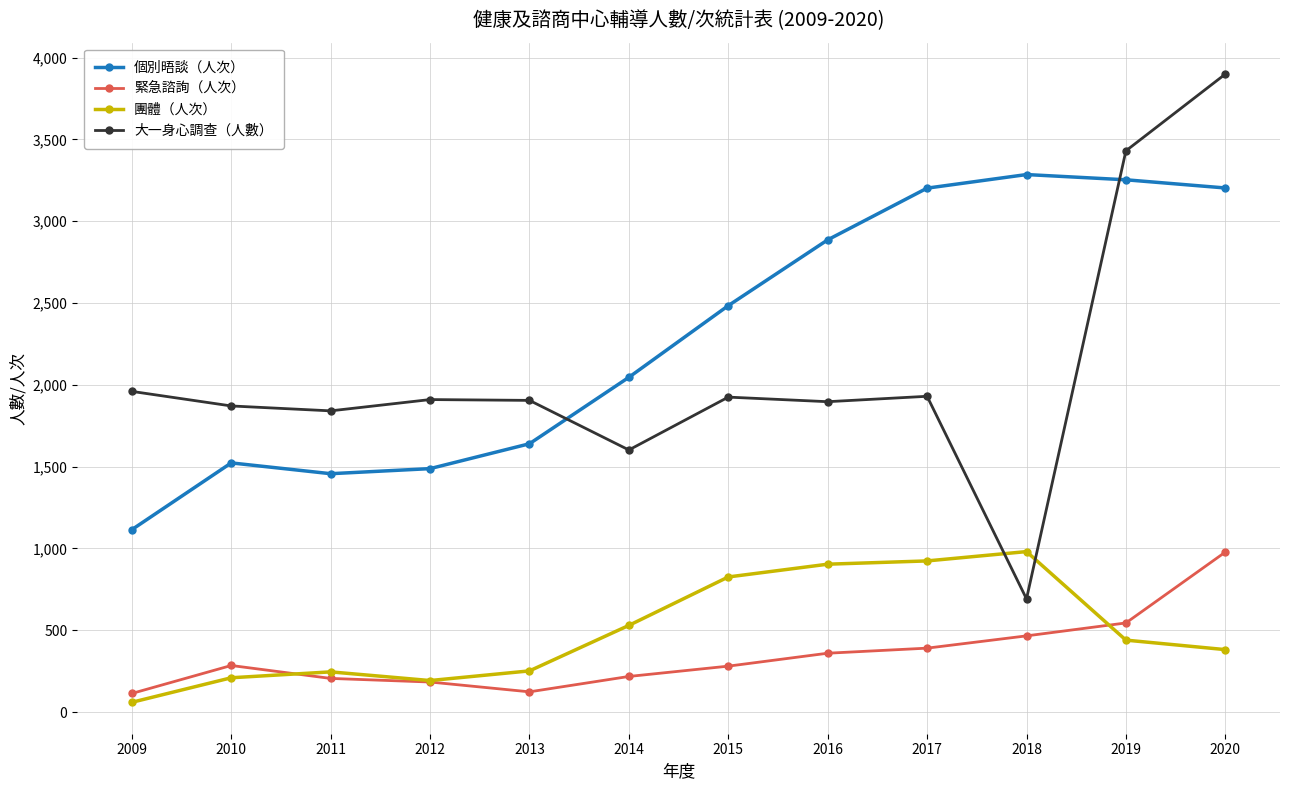

What is the sum of all 緊急諮詢（人次） values?

4152